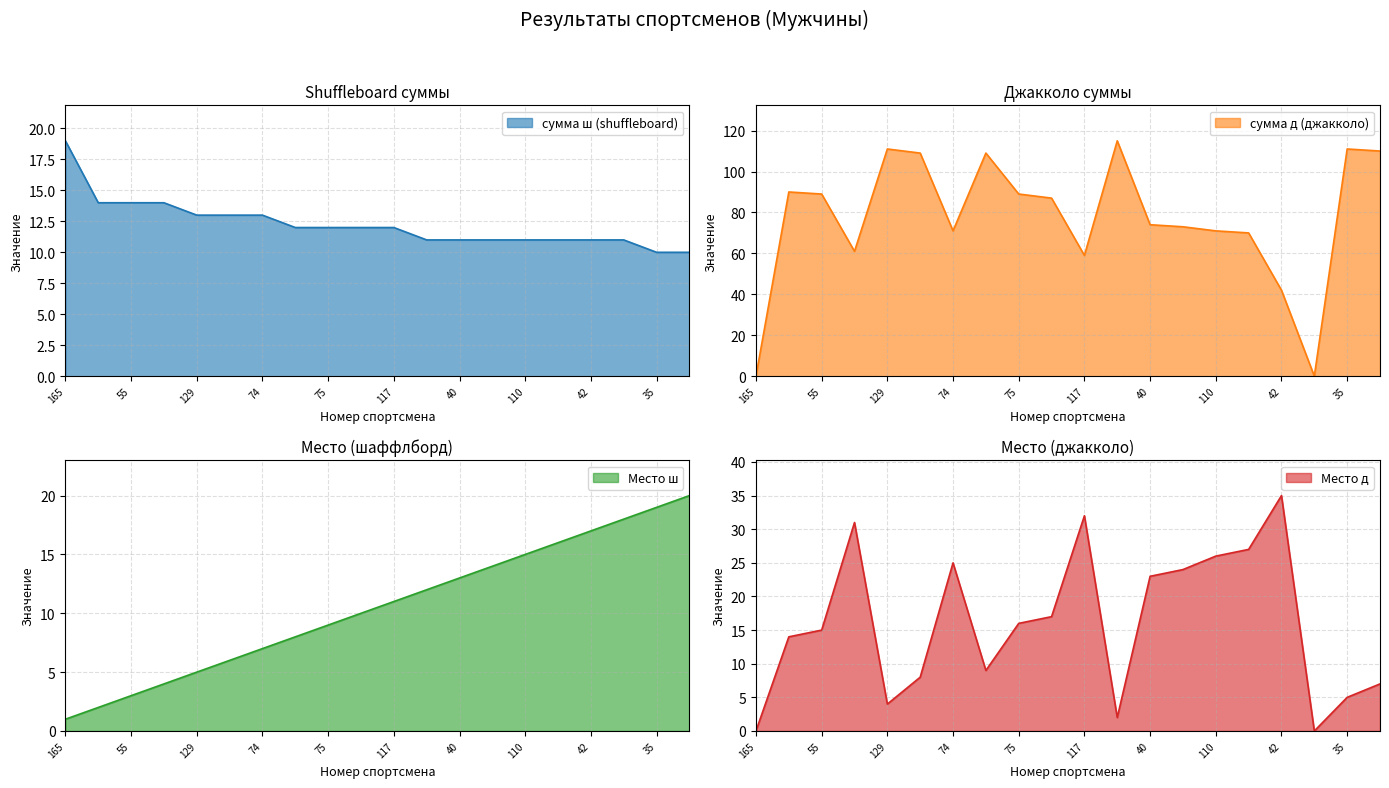

Is it true that сумма д (джакколо) equals 40 at 133?

False